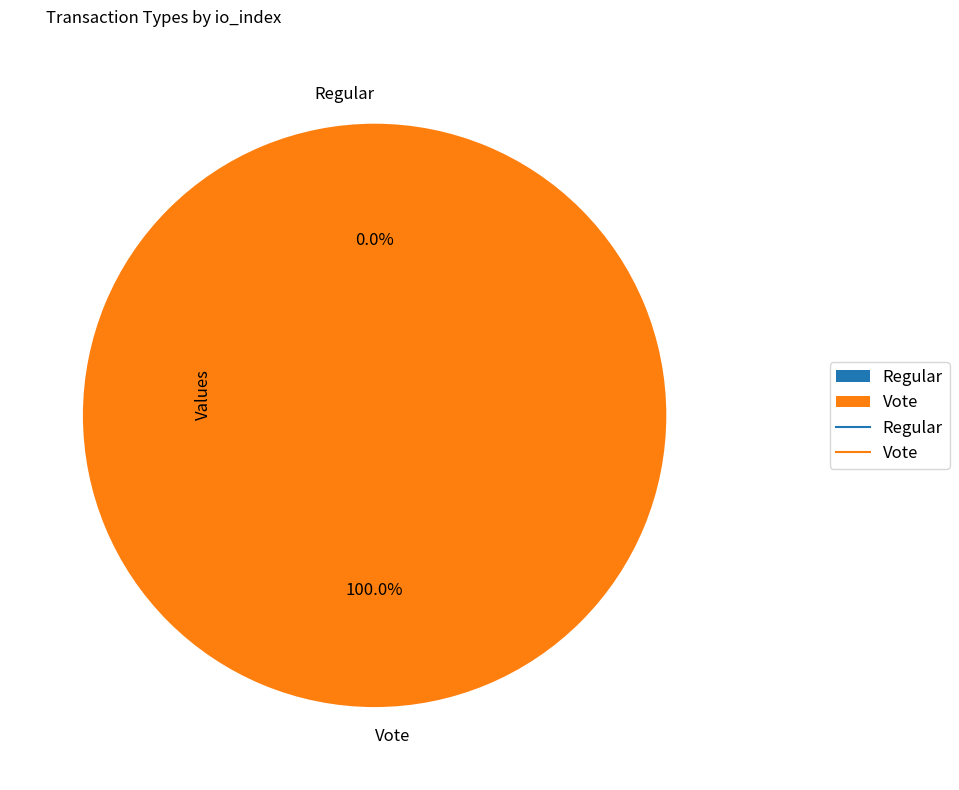

Is there a majority slice in this chart?

Yes